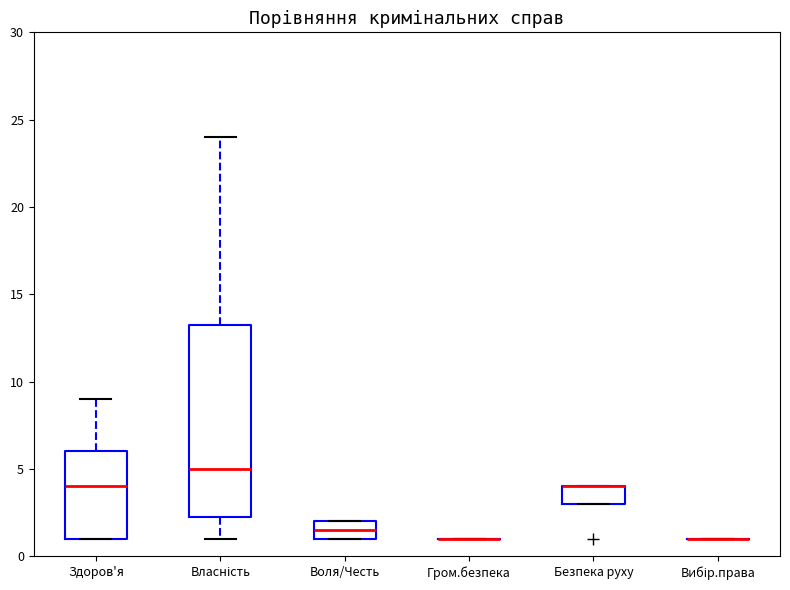

Reading left to right, read every box against the y-axis: the position of its median line, the range the box covers, and the ends of its whiskers. The values are not printed on the chart, so give them approximately, as read against the axis.

Здоров'я: median 4.0, box 1.0 to 6.0, whiskers 1.0 to 9.0
Власність: median 5.0, box 2.5 to 13.5, whiskers 1.0 to 24.0
Воля/Честь: median 1.5, box 1.0 to 2.0, whiskers 1.0 to 2.0
Гром.безпека: box collapsed to a line at 1.0, whiskers 1.0 to 1.0
Безпека руху: median 4.0 (drawn on the box's upper edge), box 3.0 to 4.0, whiskers 3.0 to 4.0
Вибір.права: box collapsed to a line at 1.0, whiskers 1.0 to 1.0